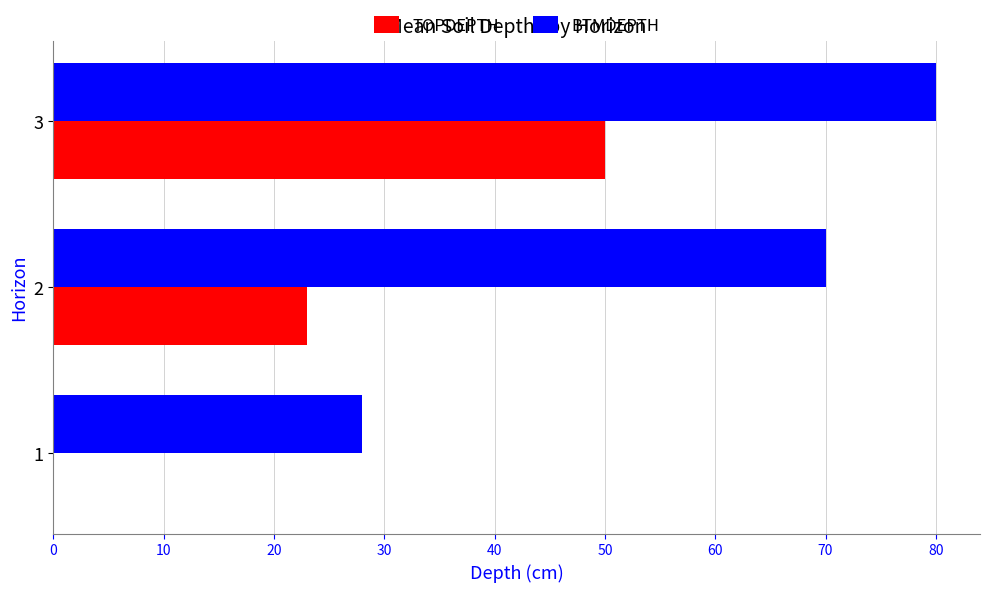

Is it true that BTMDEPTH equals 15 at 2?

False